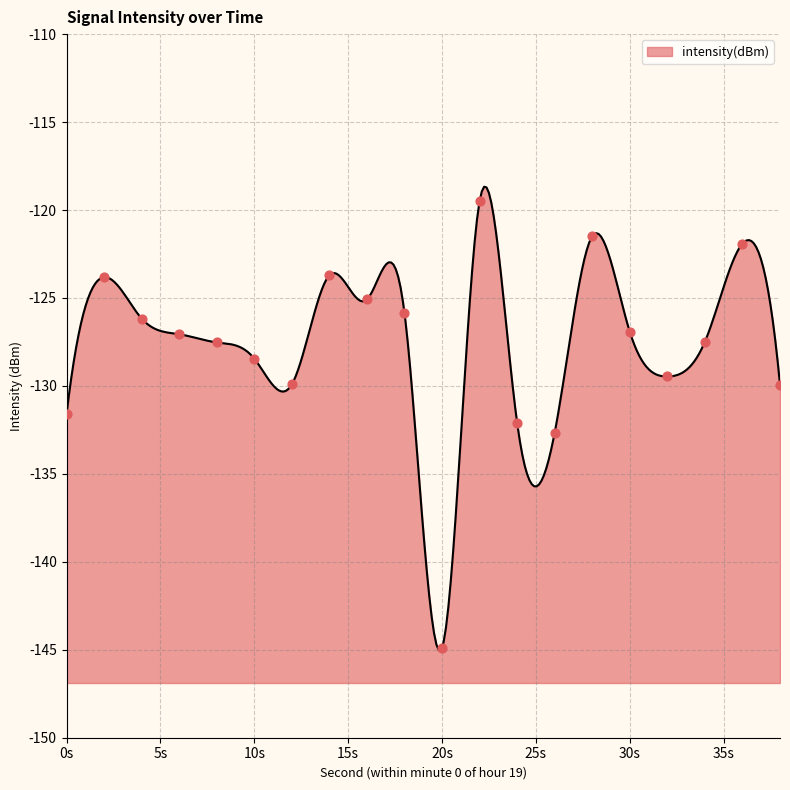

What is the minimum value for intensity(dBm)?

-145.0